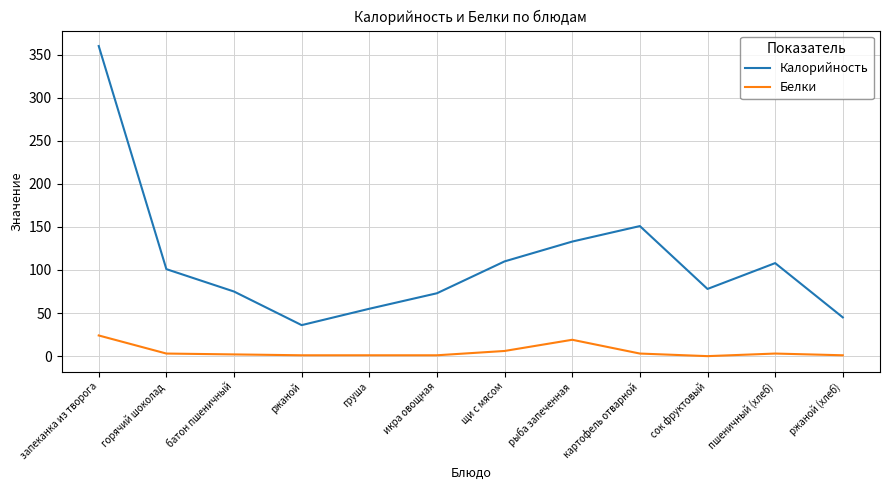

What is the sum of the Калорийность values at ржаной and запеканка из творога?

396